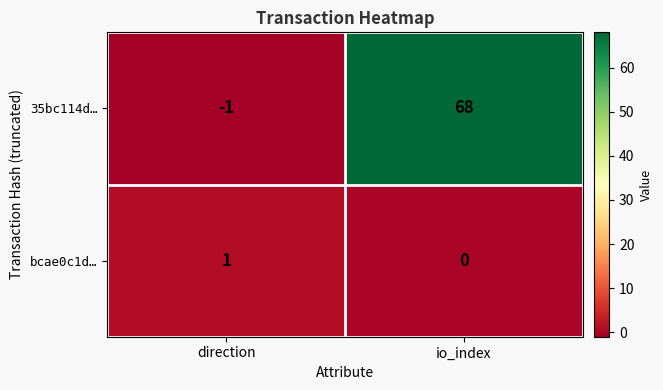

At which label does bcae0c1d… reach its minimum?

io_index